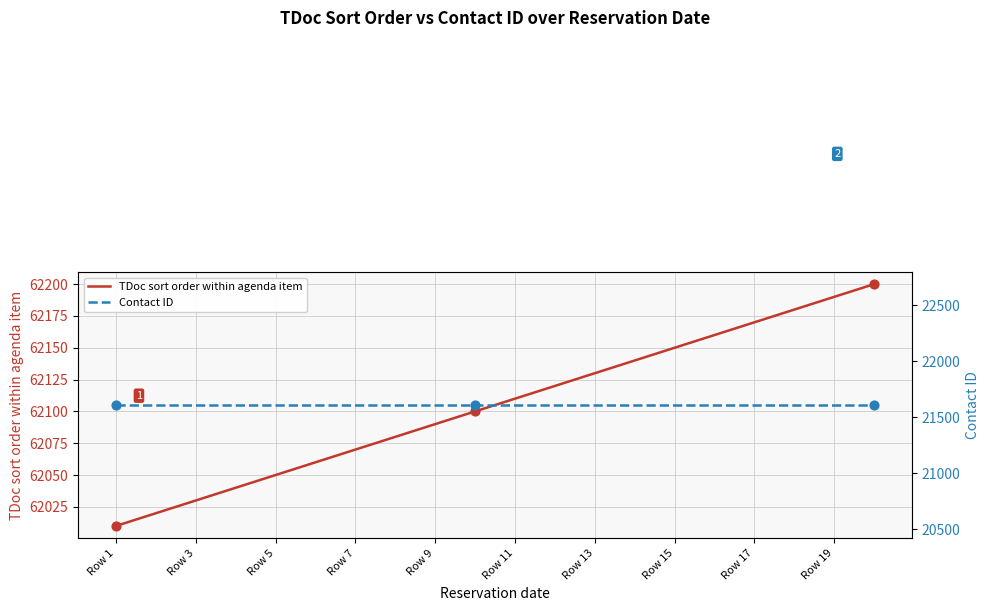

True or false: TDoc sort order within agenda item has a value of 37568 at Row 9.

False